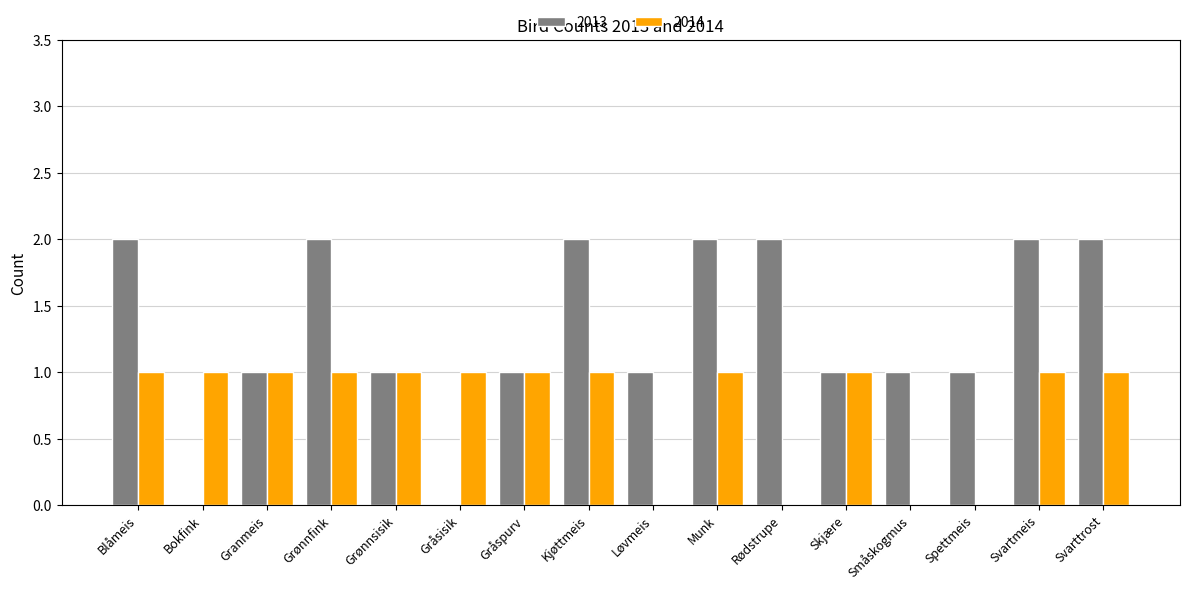

Reading left to right, extract all data points from this chart.

2013: Blåmeis=2	Bokfink=0	Granmeis=1	Grønnfink=2	Grønnsisik=1	Gråsisik=0	Gråspurv=1	Kjøttmeis=2	Løvmeis=1	Munk=2	Rødstrupe=2	Skjære=1	Småskogmus=1	Spettmeis=1	Svartmeis=2	Svarttrost=2
2014: Blåmeis=1	Bokfink=1	Granmeis=1	Grønnfink=1	Grønnsisik=1	Gråsisik=1	Gråspurv=1	Kjøttmeis=1	Løvmeis=0	Munk=1	Rødstrupe=0	Skjære=1	Småskogmus=0	Spettmeis=0	Svartmeis=1	Svarttrost=1